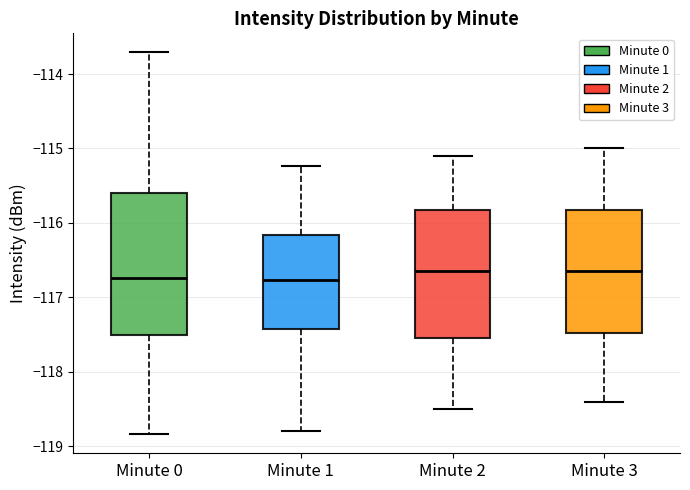

Where does the lower whisker of the box for Minute 2 end on the y-axis? The values are not printed on the chart, so give them approximately, as read against the axis.

-118.5